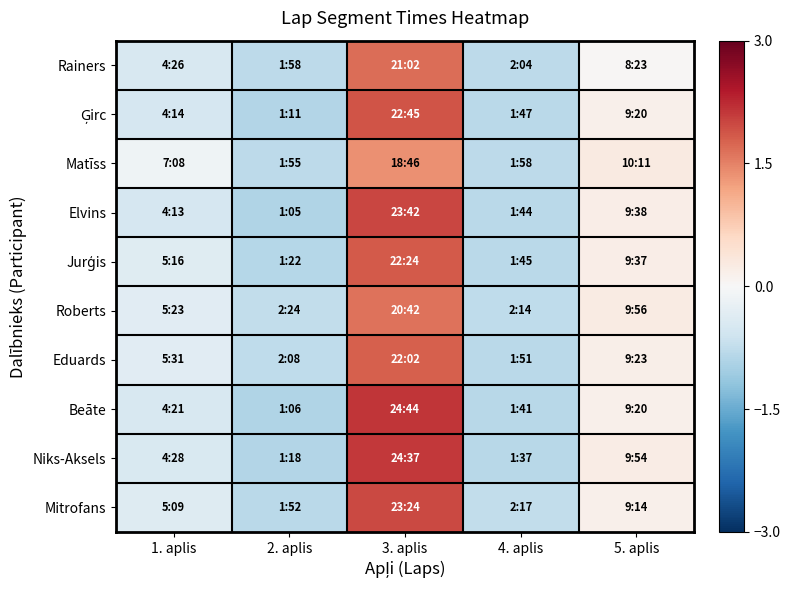

How many distinct data groups are displayed?

10